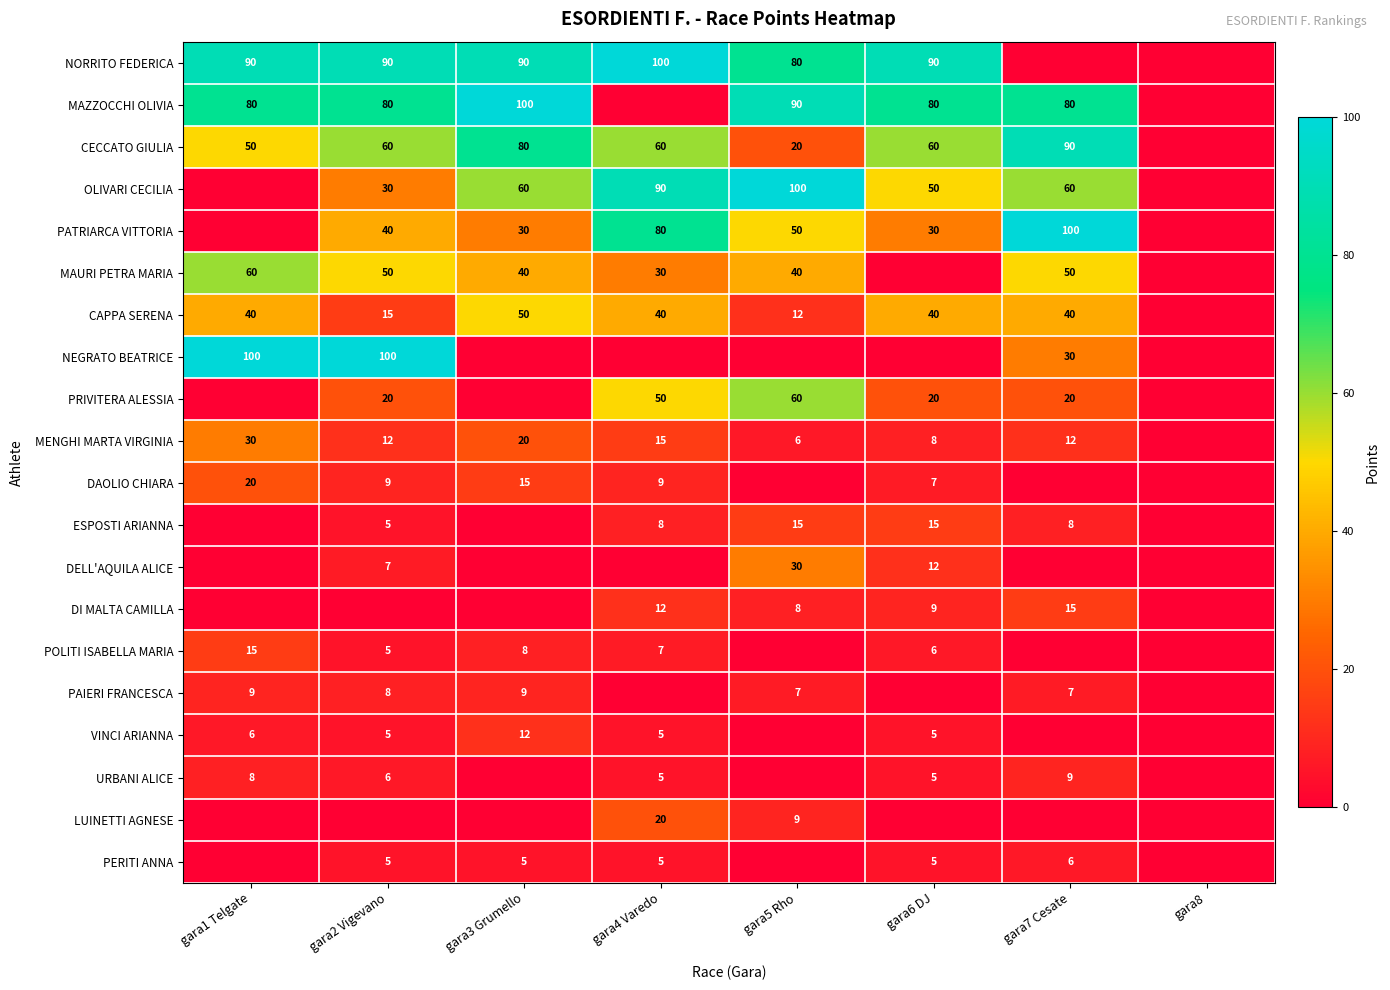

Is it true that MENGHI MARTA VIRGINIA equals 12 at gara2 Vigevano?

True